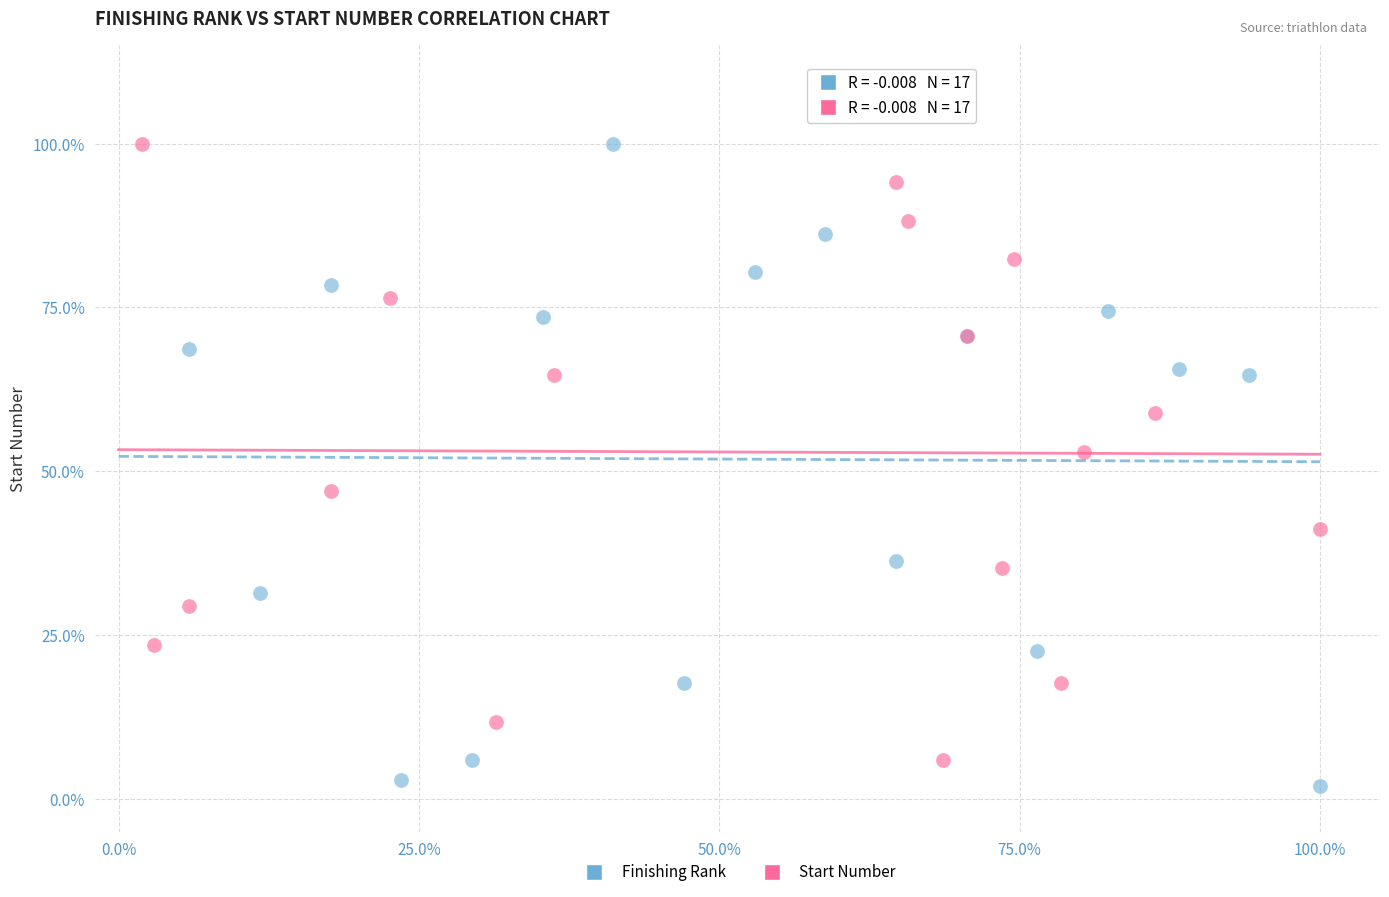

Which series contains the lowest Y value?

Finishing Rank